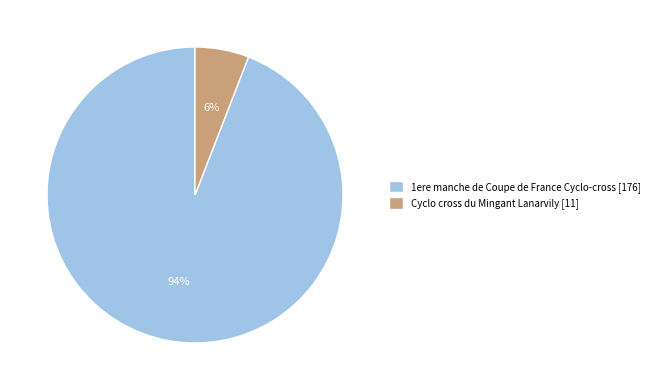

Is it true that Cyclo cross du Mingant Lanarvily is 6% of the pie?

True